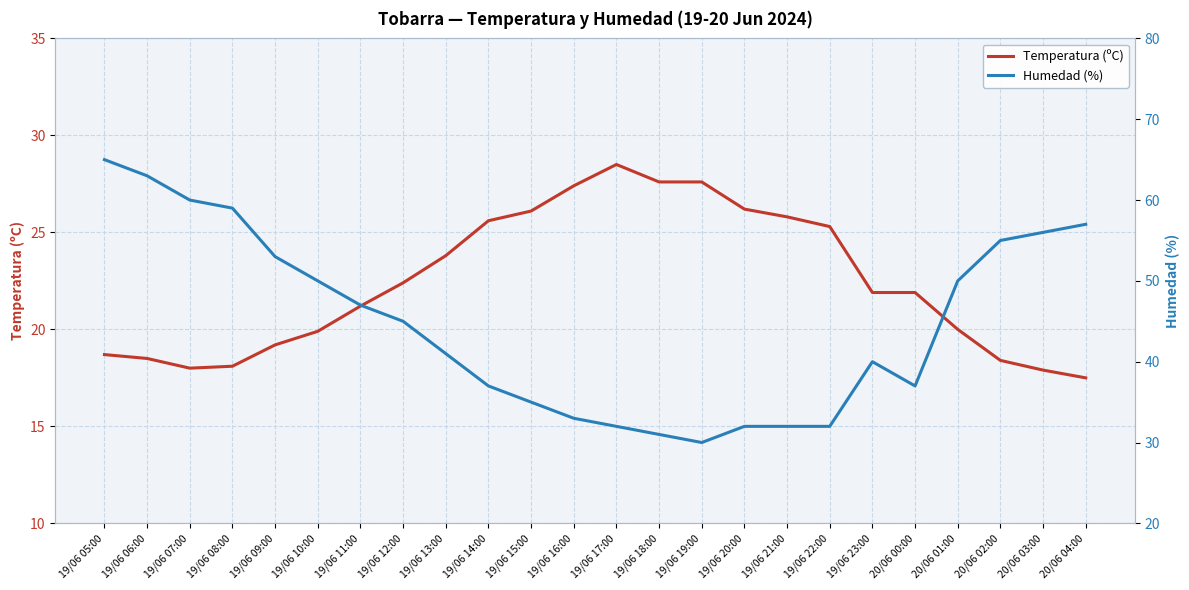

Reading left to right, extract all data points from this chart.

Temperatura (ºC): 19/06 05:00=18.7	19/06 06:00=18.5	19/06 07:00=18.0	19/06 08:00=18.1	19/06 09:00=19.2	19/06 10:00=19.9	19/06 11:00=21.2	19/06 12:00=22.4	19/06 13:00=23.8	19/06 14:00=25.6	19/06 15:00=26.1	19/06 16:00=27.4	19/06 17:00=28.5	19/06 18:00=27.6	19/06 19:00=27.6	19/06 20:00=26.2	19/06 21:00=25.8	19/06 22:00=25.3	19/06 23:00=21.9	20/06 00:00=21.9	20/06 01:00=20.0	20/06 02:00=18.4	20/06 03:00=17.9	20/06 04:00=17.5
Humedad (%): 19/06 05:00=65.0	19/06 06:00=63.0	19/06 07:00=60.0	19/06 08:00=59.0	19/06 09:00=53.0	19/06 10:00=50.0	19/06 11:00=47.0	19/06 12:00=45.0	19/06 13:00=41.0	19/06 14:00=37.0	19/06 15:00=35.0	19/06 16:00=33.0	19/06 17:00=32.0	19/06 18:00=31.0	19/06 19:00=30.0	19/06 20:00=32.0	19/06 21:00=32.0	19/06 22:00=32.0	19/06 23:00=40.0	20/06 00:00=37.0	20/06 01:00=50.0	20/06 02:00=55.0	20/06 03:00=56.0	20/06 04:00=57.0